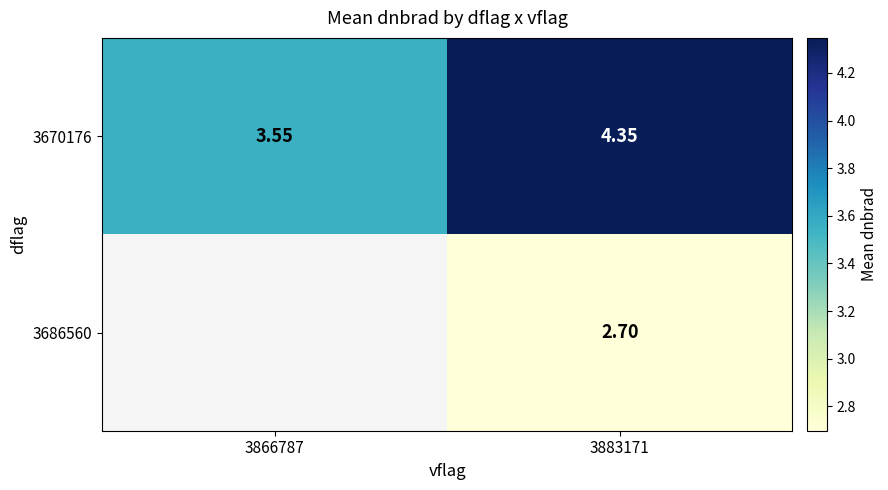

Count the 3670176 values in the range 3 to 4.

1